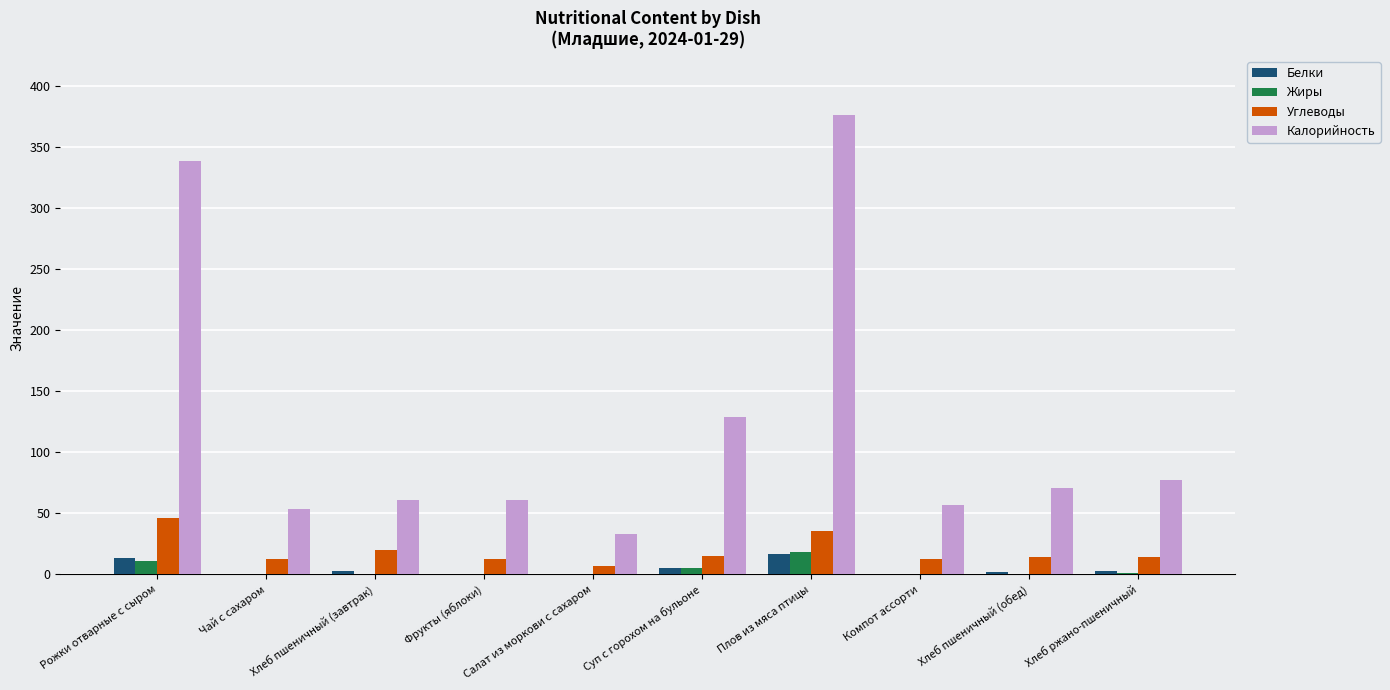

At which label does Калорийность reach its peak?

Плов из мяса птицы